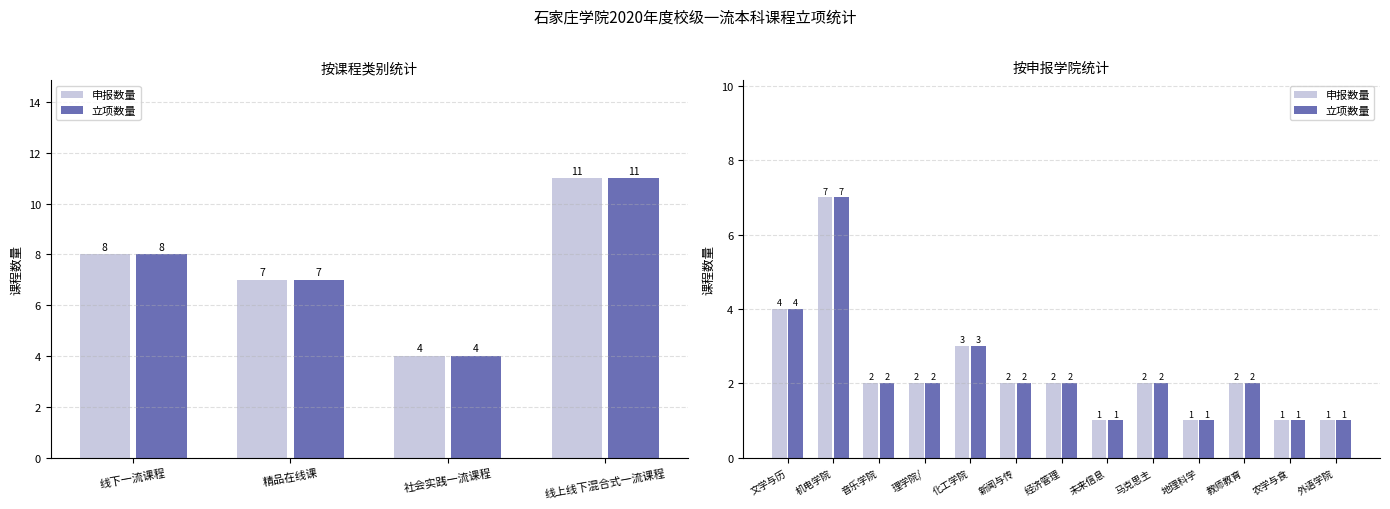

At how many categories does at least one series exceed 6?

1